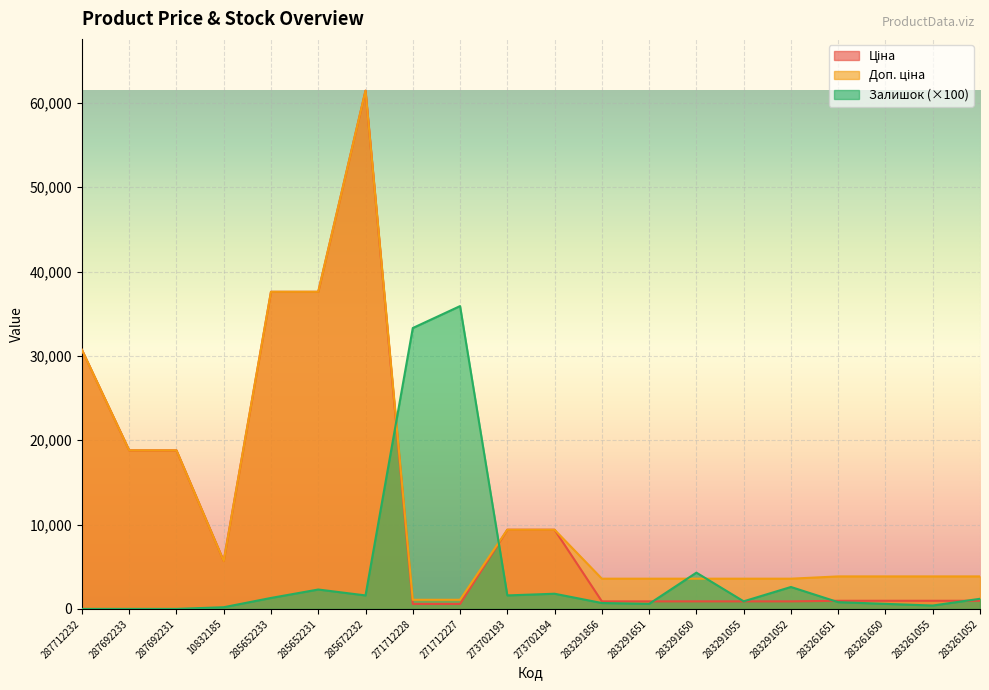

At which category does Ціна reach its first local peak?

285672232